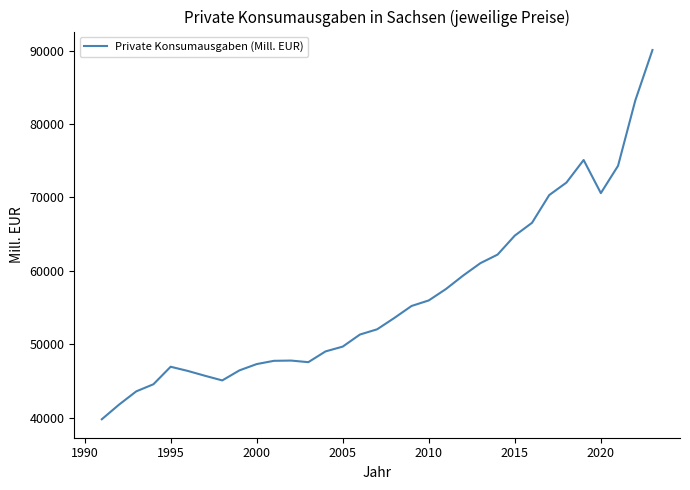

What is the smallest value displayed?

39825.3